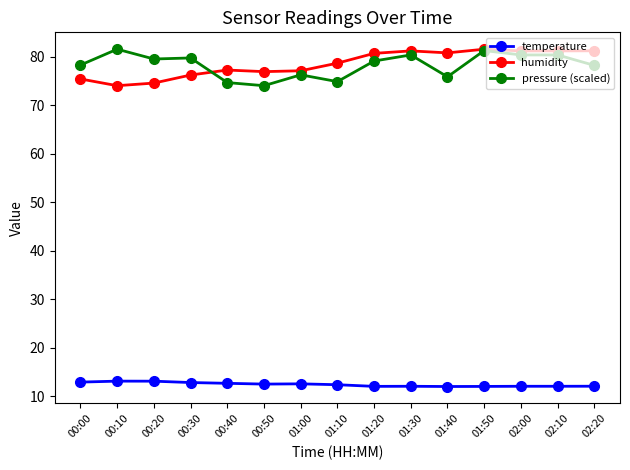

True or false: temperature has more than 2 interior local peaks.

True